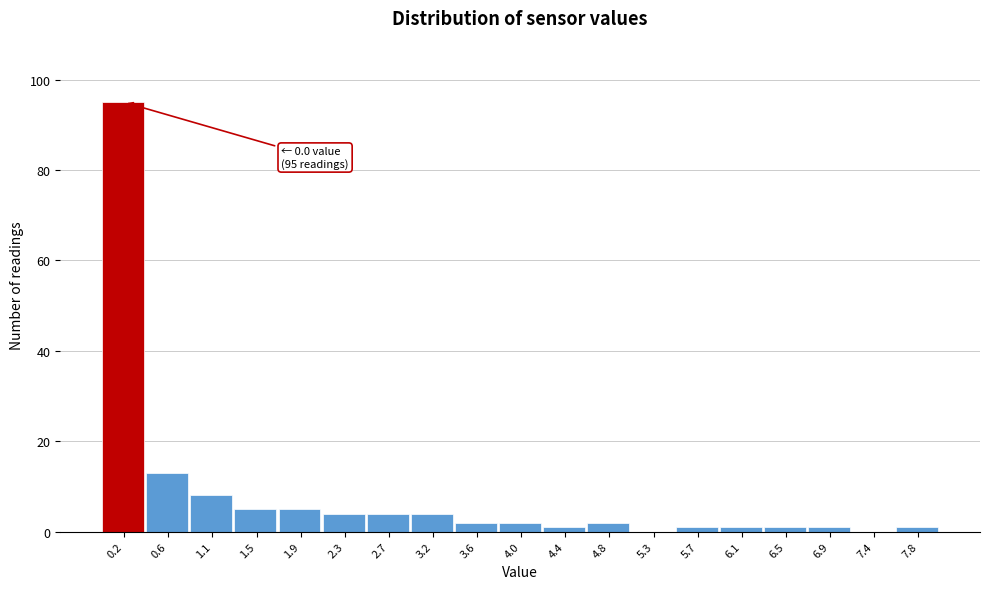

Which range on the x-axis has the tallest bar?

0.00 to 0.40